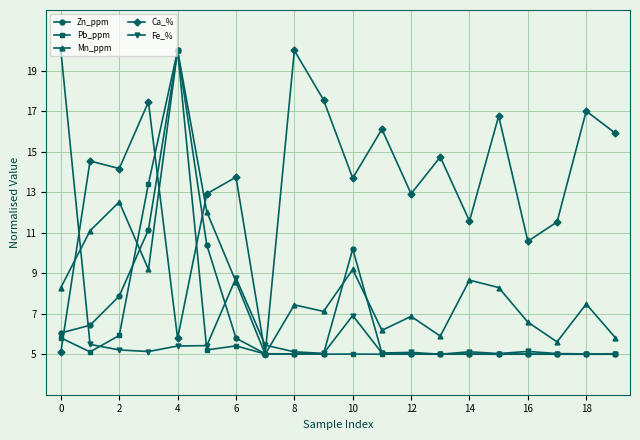

What is the value of the Zn_ppm point at the 1st from the left?

6.0